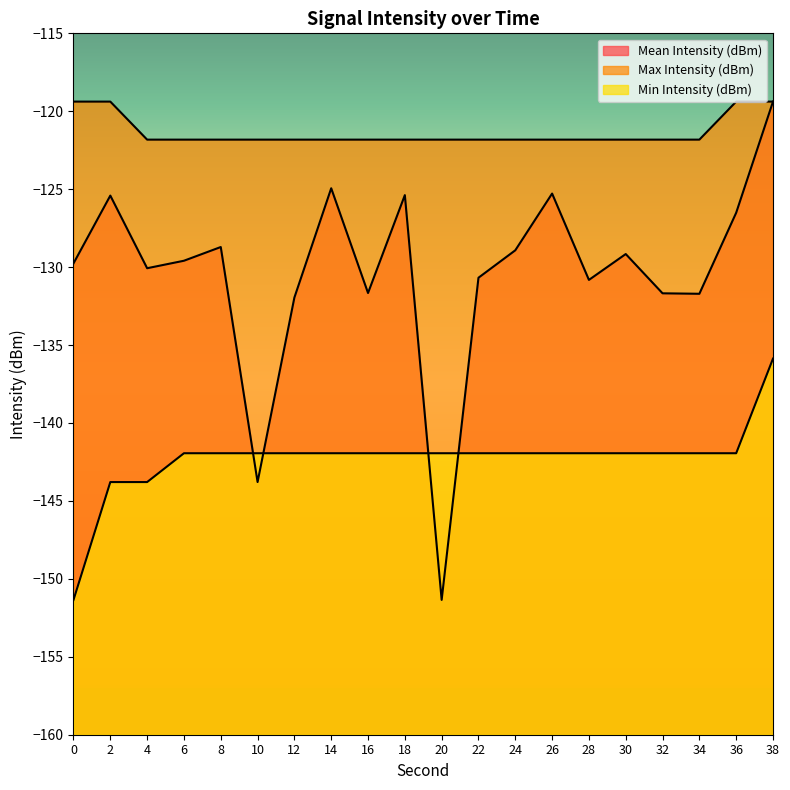

How many values in the Mean Intensity (dBm) series are below -129?

12